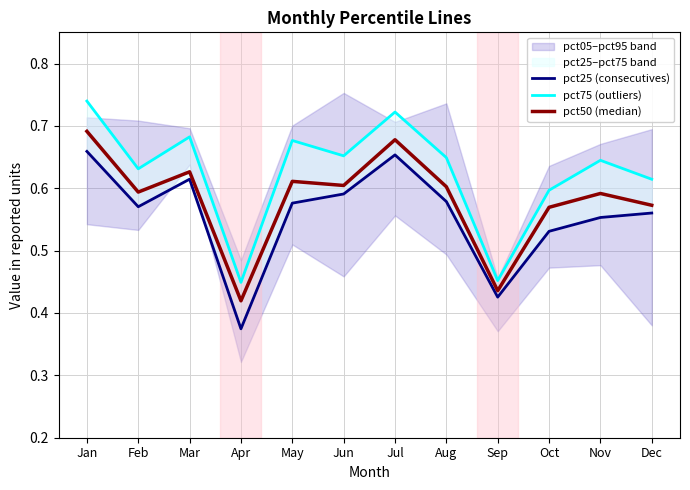

True or false: pct50 (median) has a value of 1.0 at Jun.

False